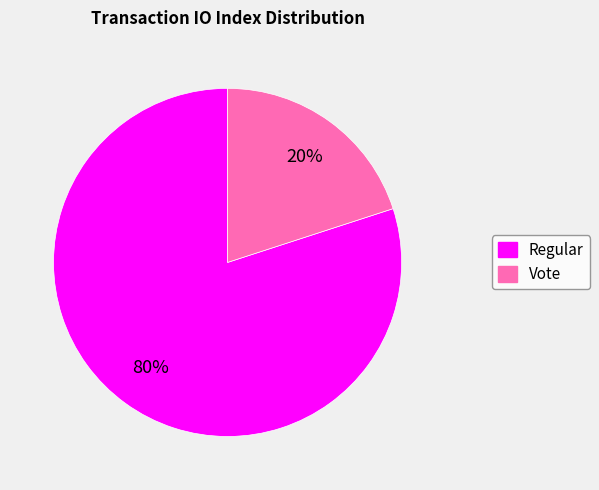

Do Vote and Regular together represent more than half of the pie?

Yes